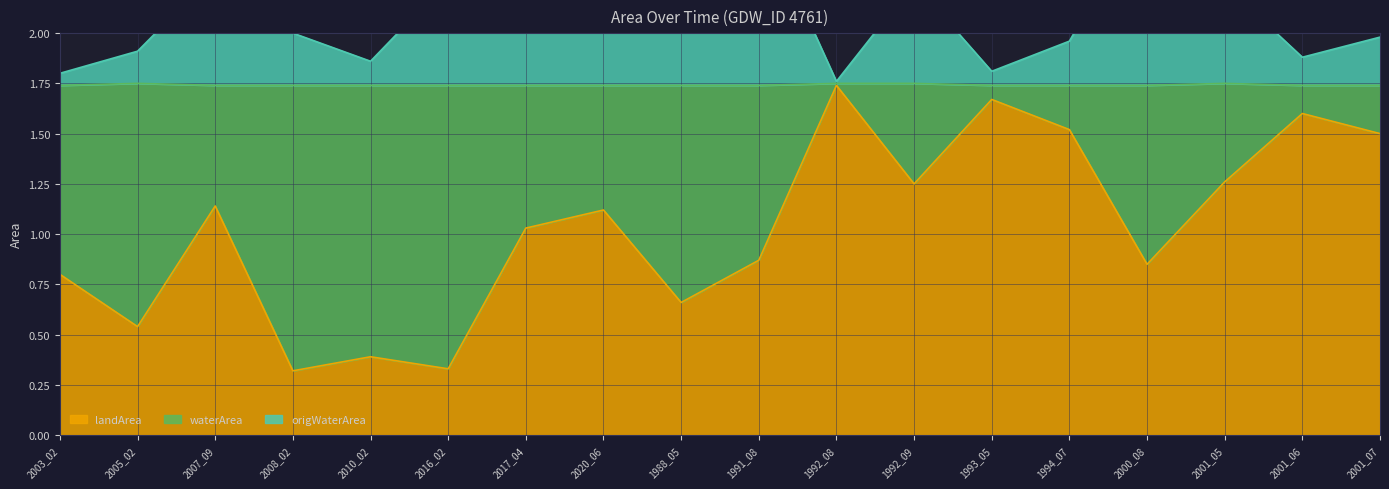

Where is the first local maximum for origWaterArea?

2007_09